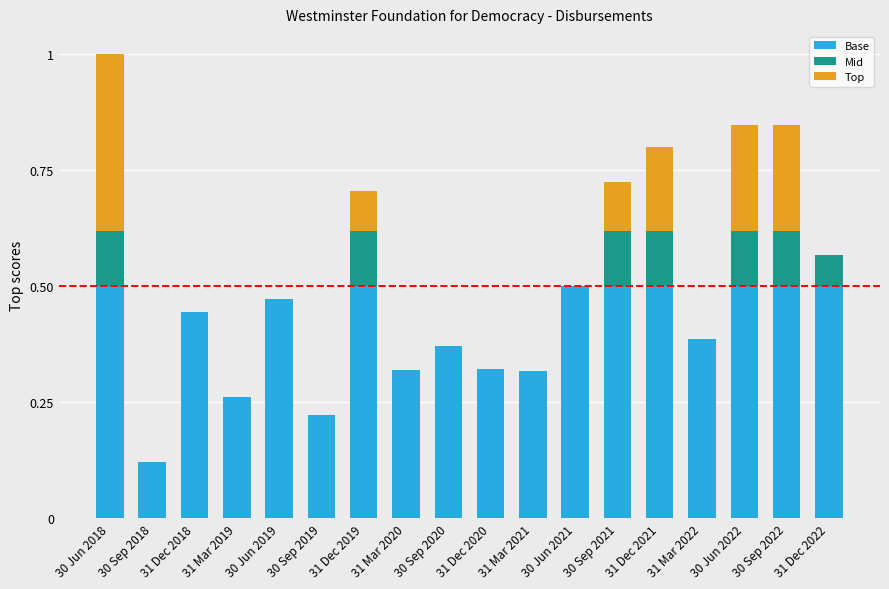

Is it true that Base equals 0.8 at 31 Dec 2022?

False